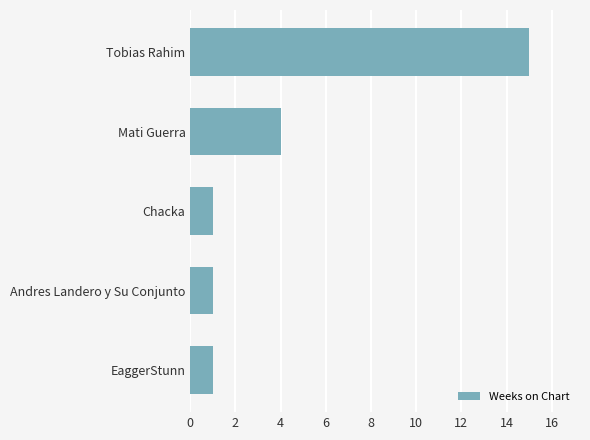

Count the values in the range 1 to 4.

4